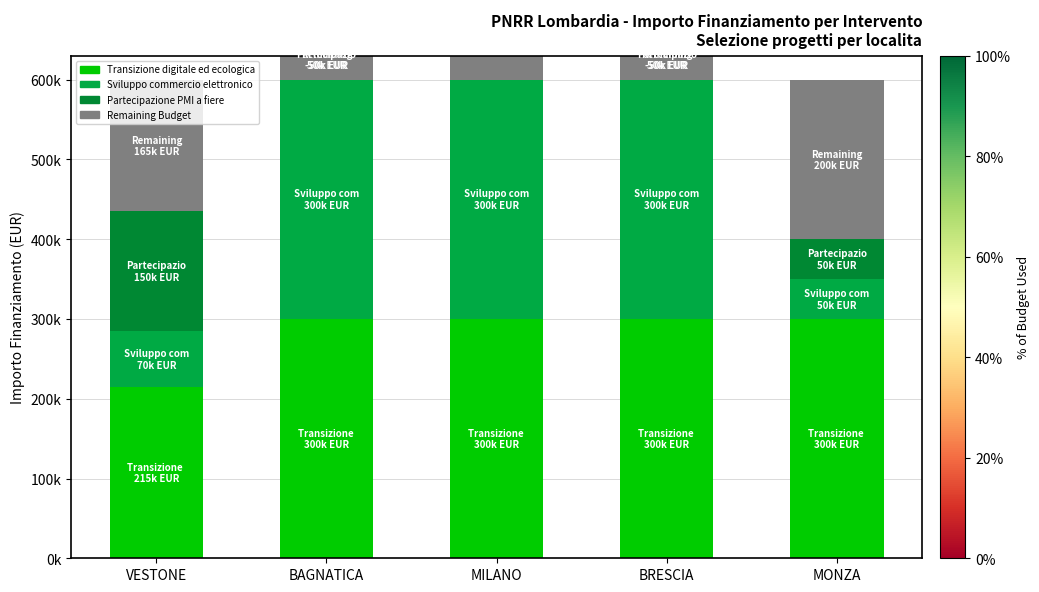

What is the maximum value for Transizione digitale ed ecologica?

300000